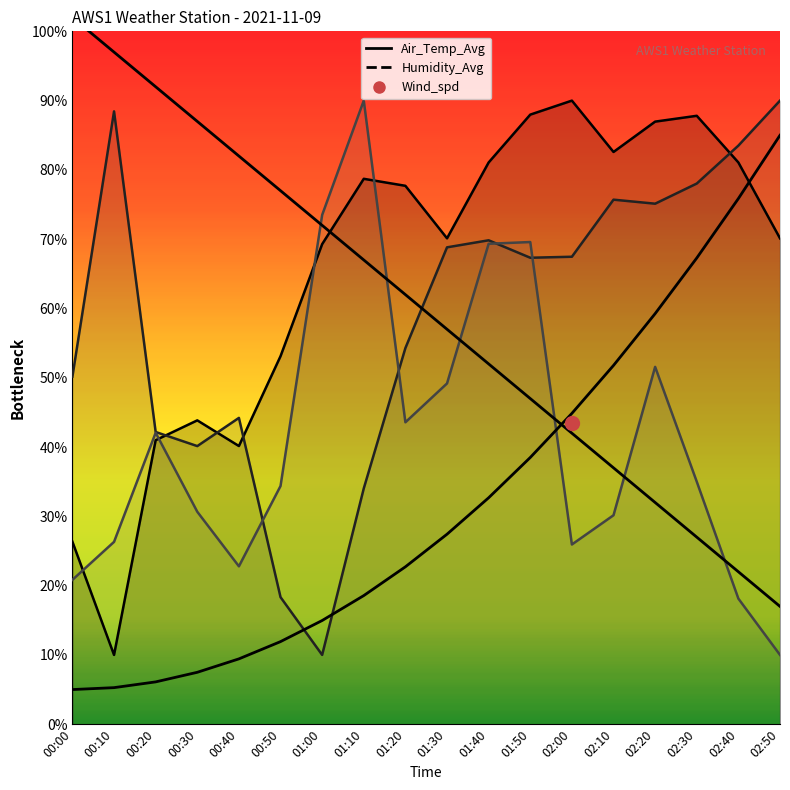

Rank the categories by Air_Temp_Avg value from lowest to highest.

02:50, 02:40, 02:30, 02:20, 02:10, 02:00, 01:50, 01:40, 01:30, 01:20, 01:10, 01:00, 00:50, 00:40, 00:30, 00:20, 00:10, 00:00